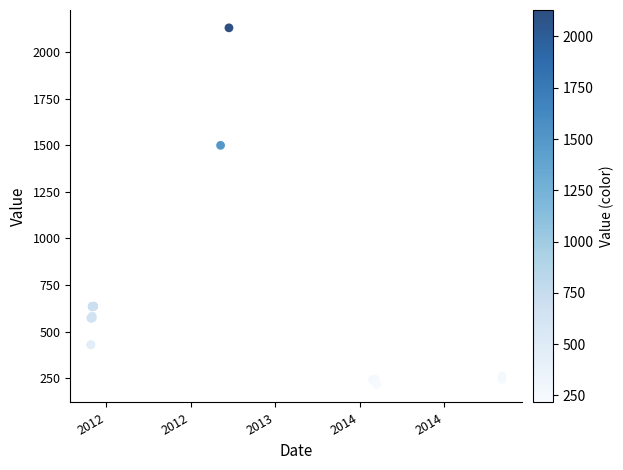

What Y value in the scatter plot is closest to 1172?

1499